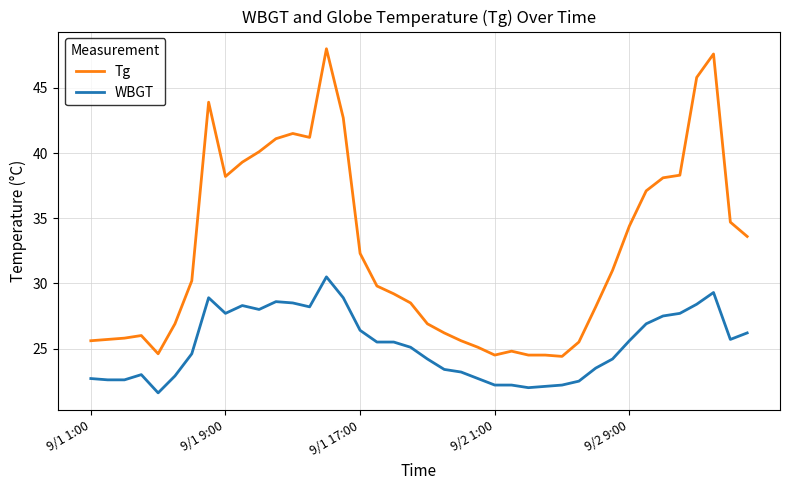

Which series has the largest total across all categories?

Tg